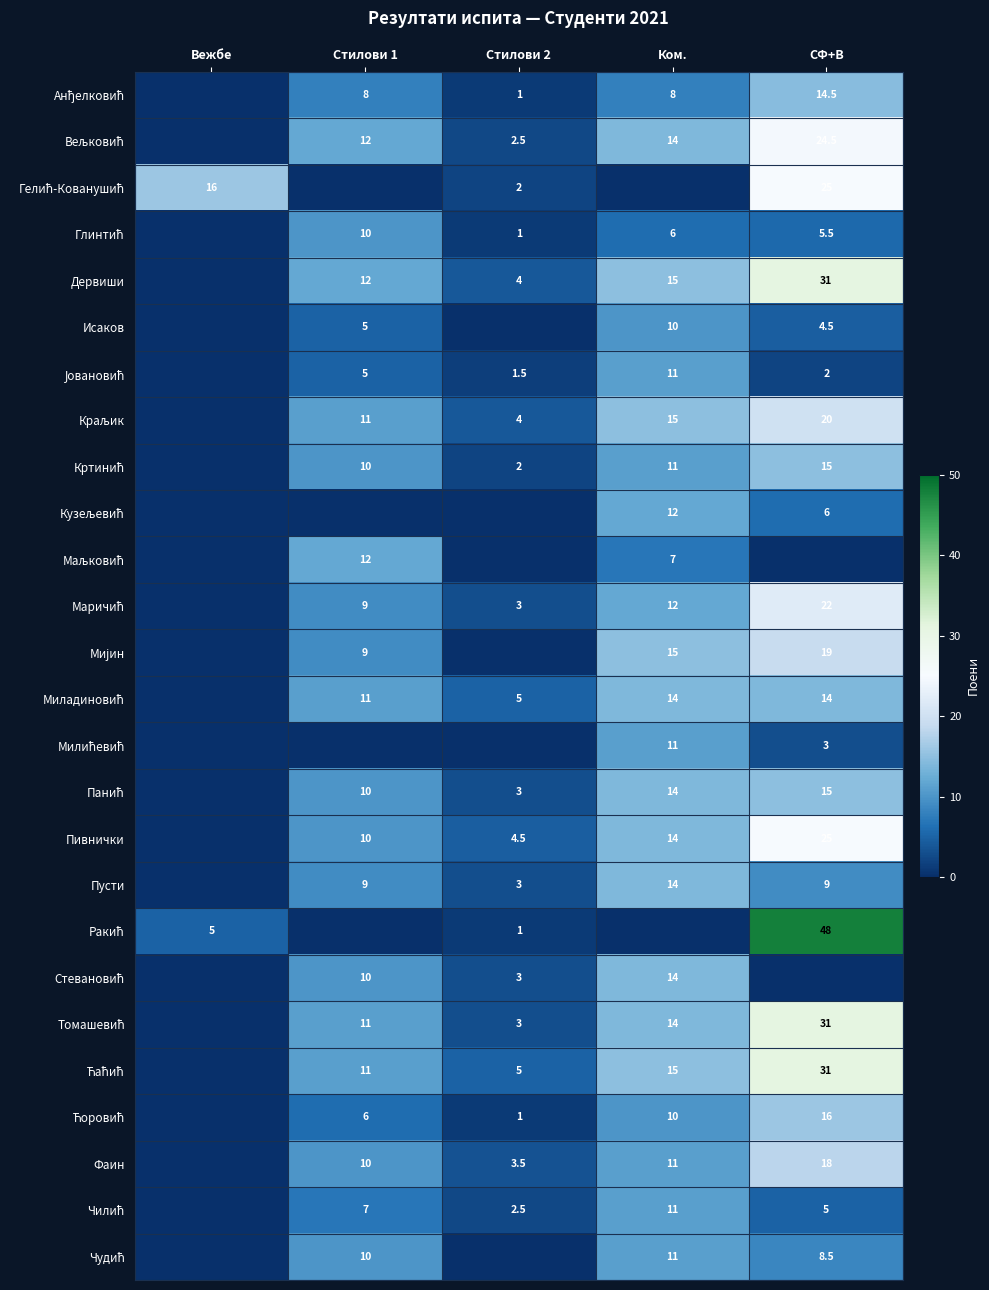

Which series has the widest spread of values?

Ракић